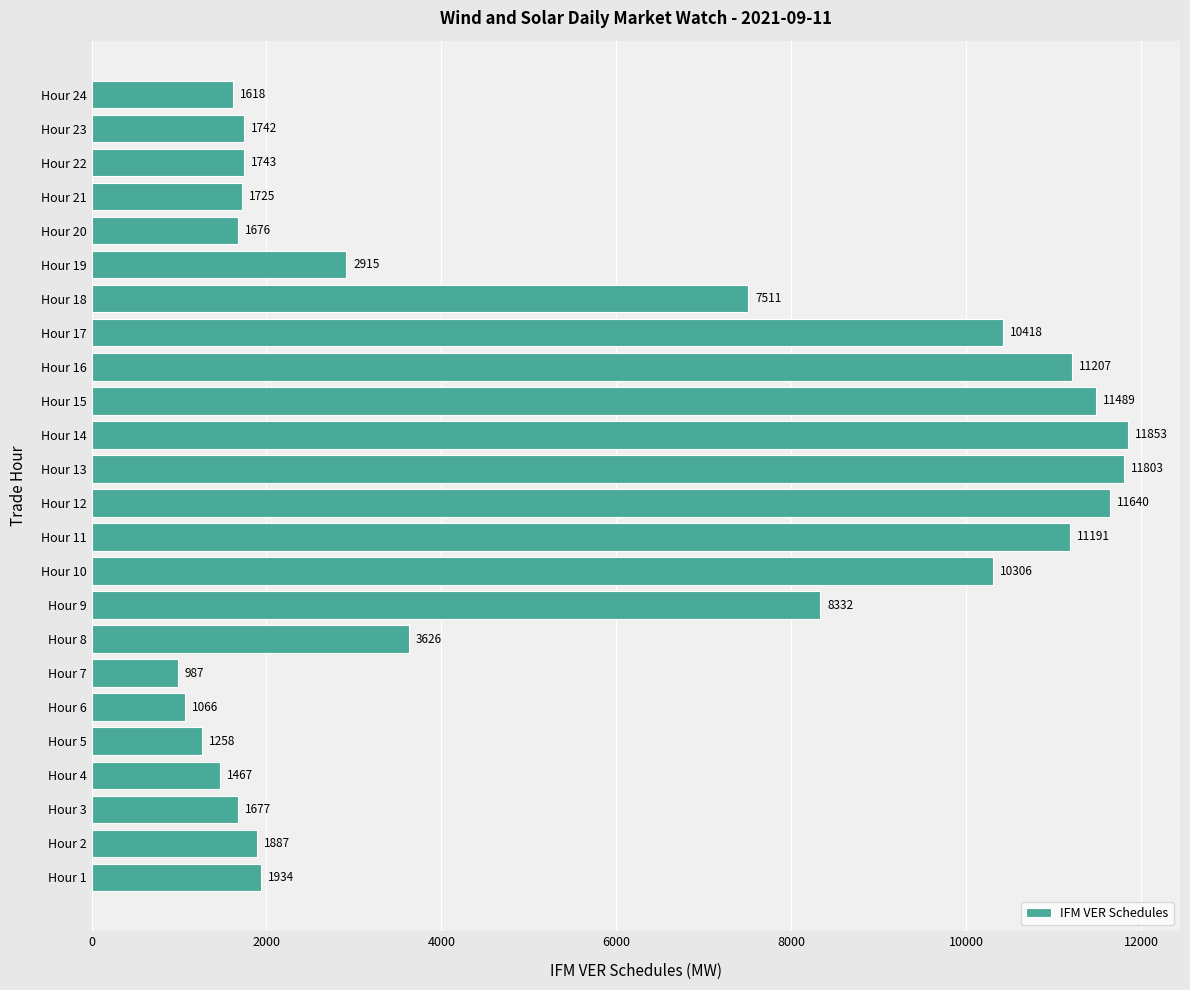

Between Hour 15 and Hour 23, which is larger?

Hour 15